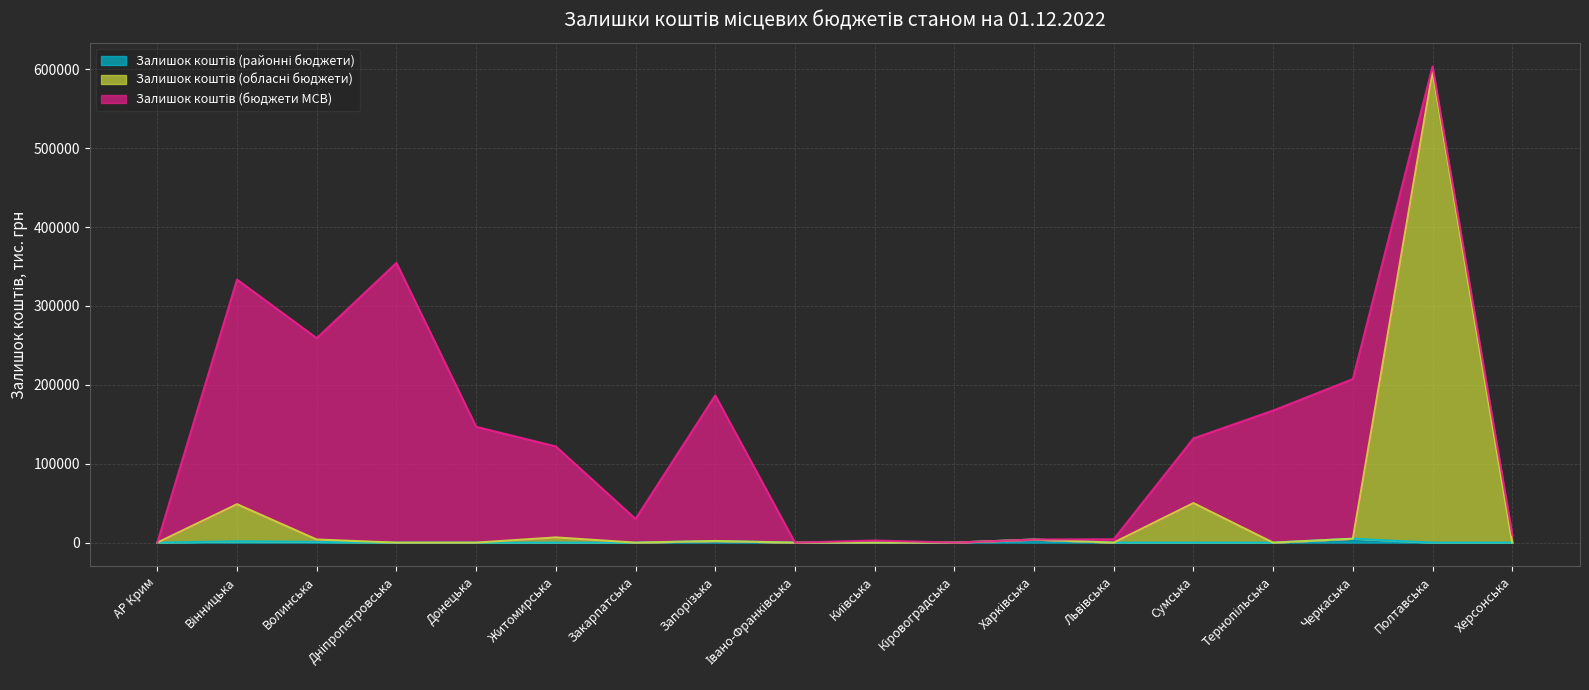

How many categories are shown in the chart?

18